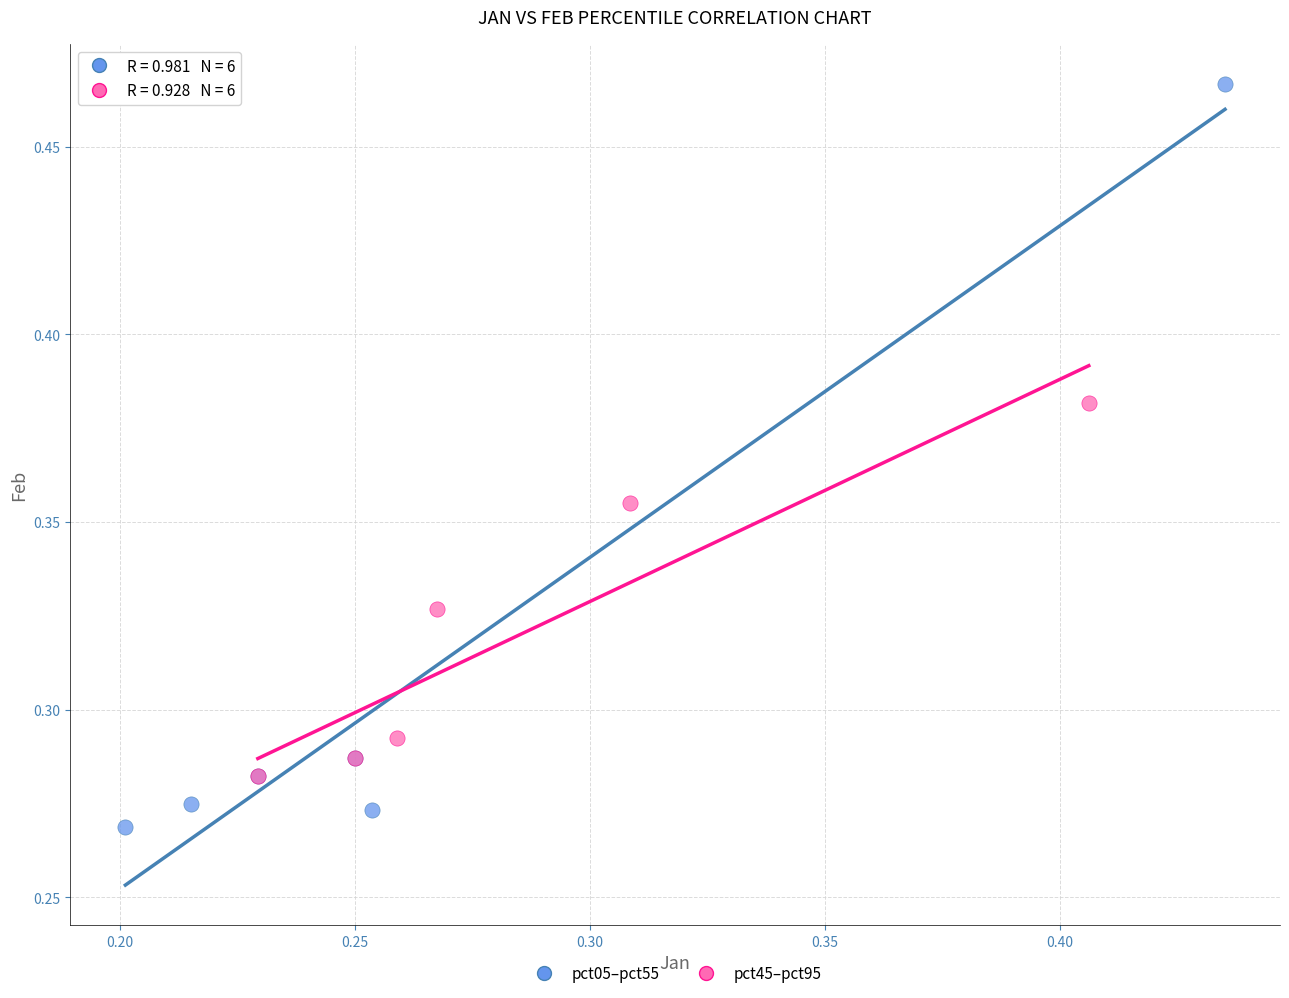

Which series reaches the maximum Y coordinate?

pct05–pct55